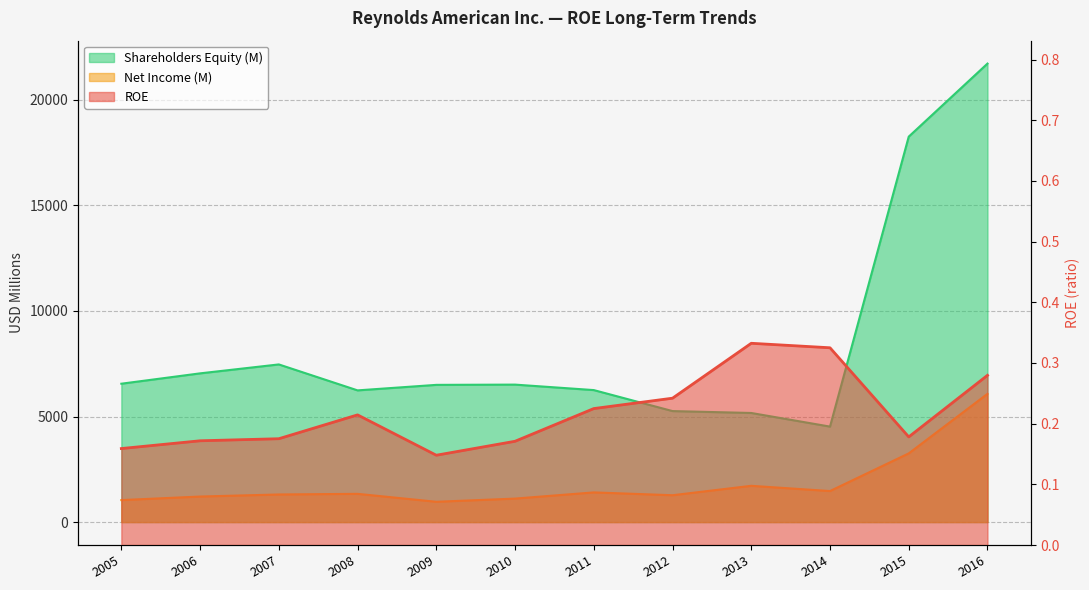

Which series has the widest spread of values?

Shareholders Equity (M)